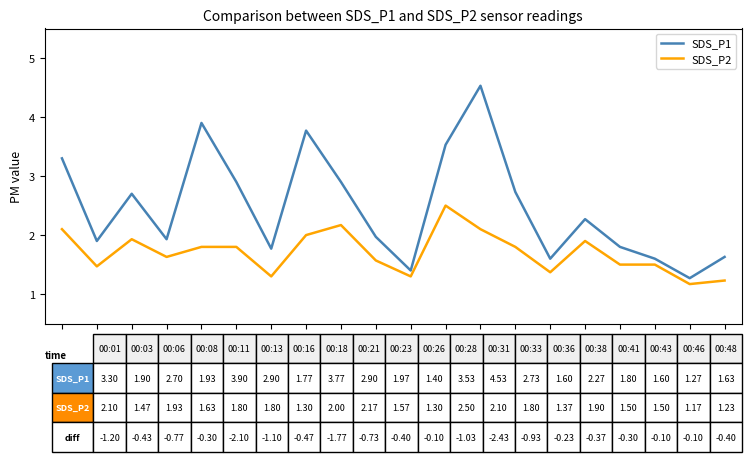

Which series has the largest total across all categories?

SDS_P1